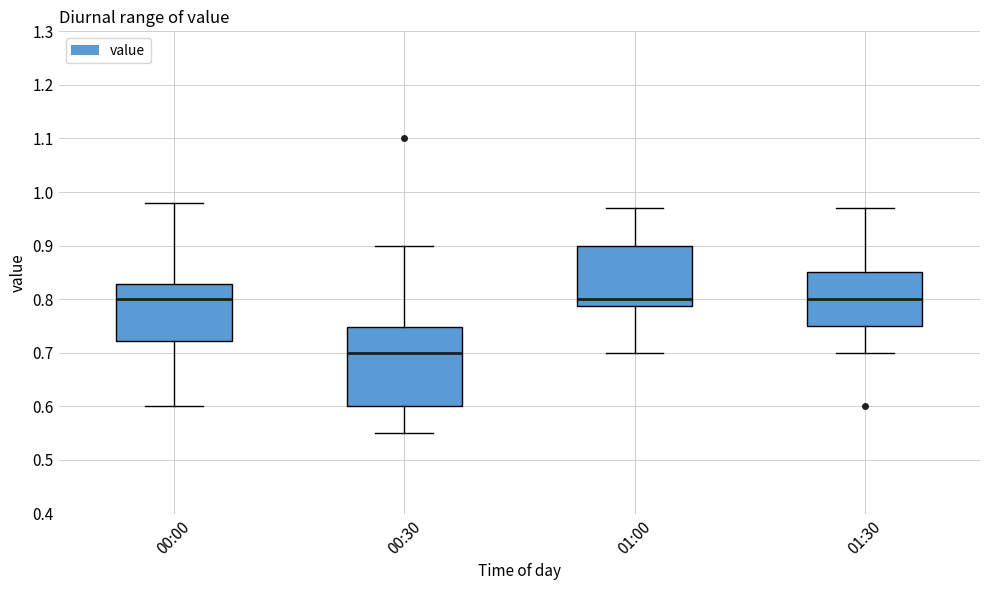

Comparing the boxes themselves (not the whiskers), which one is the tallest?

00:30